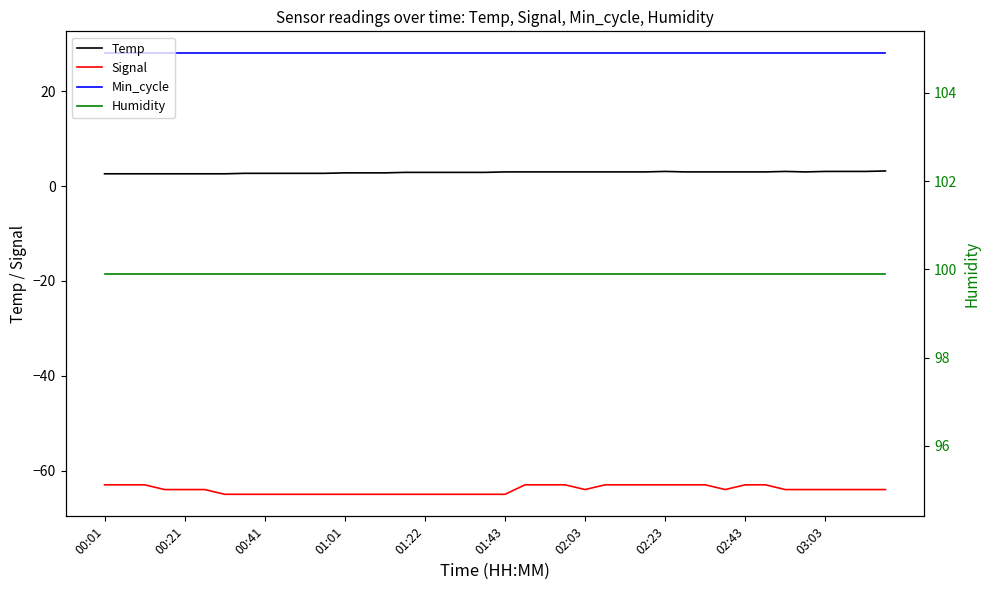

Rank the series at 03:03 from lowest to highest value.

Signal, Temp, Min_cycle, Humidity